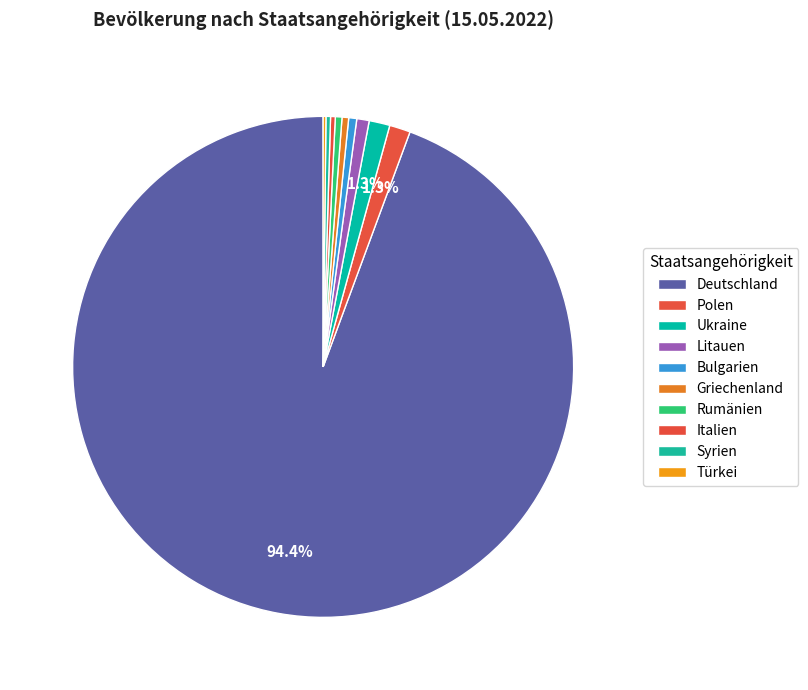

Is Syrien the majority of the pie?

No